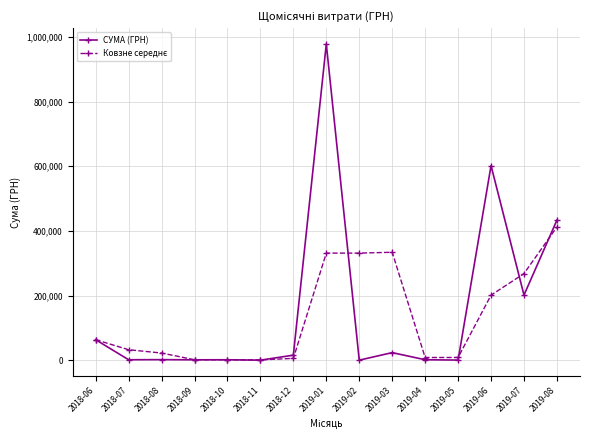

What is the label of the 4th point from the left?

2018-09